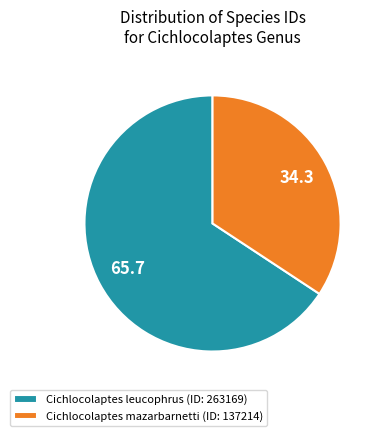

Which category has the smallest portion of the pie?

Cichlocolaptes mazarbarnetti